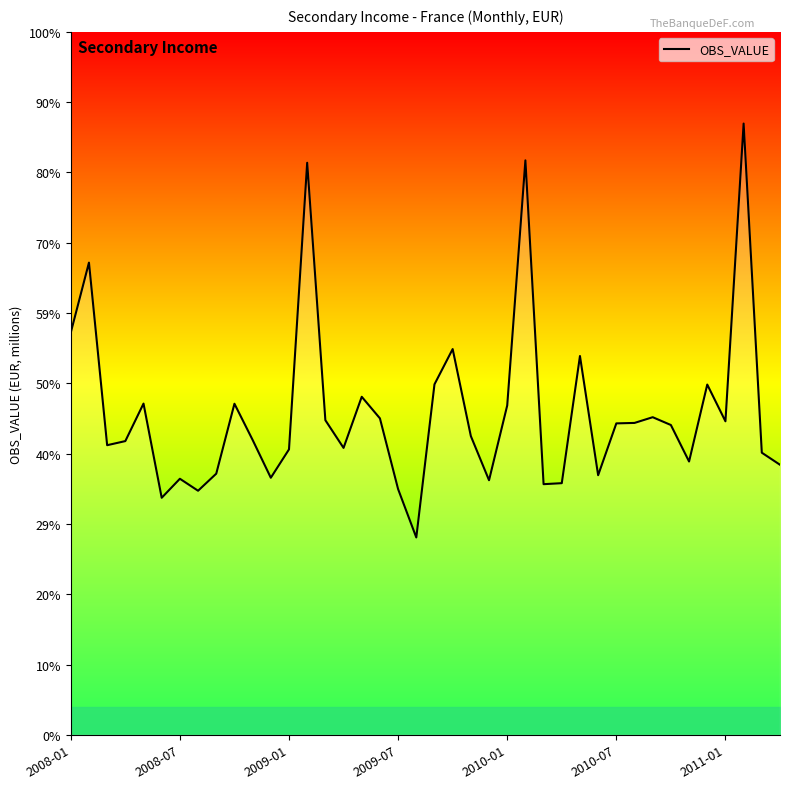

What is the value of the 20th point from the left?

2552